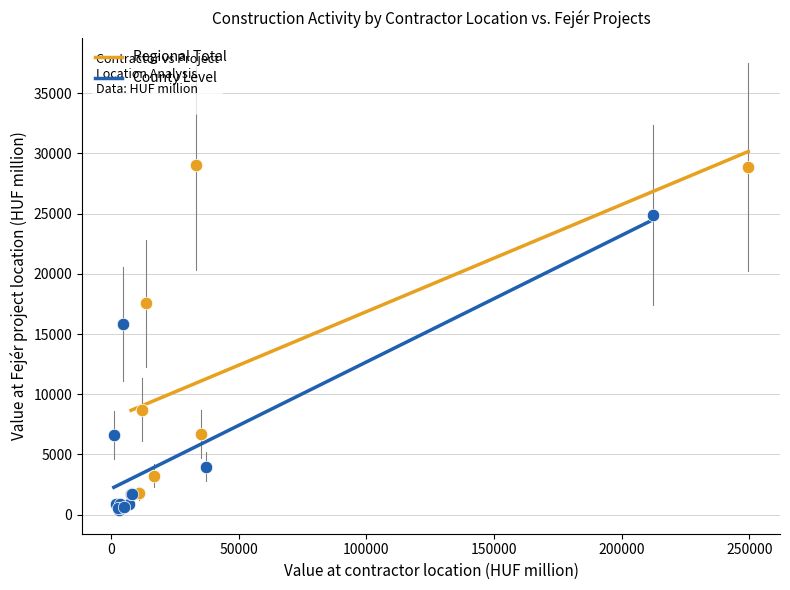

Which series reaches the maximum Y coordinate?

Regional Total